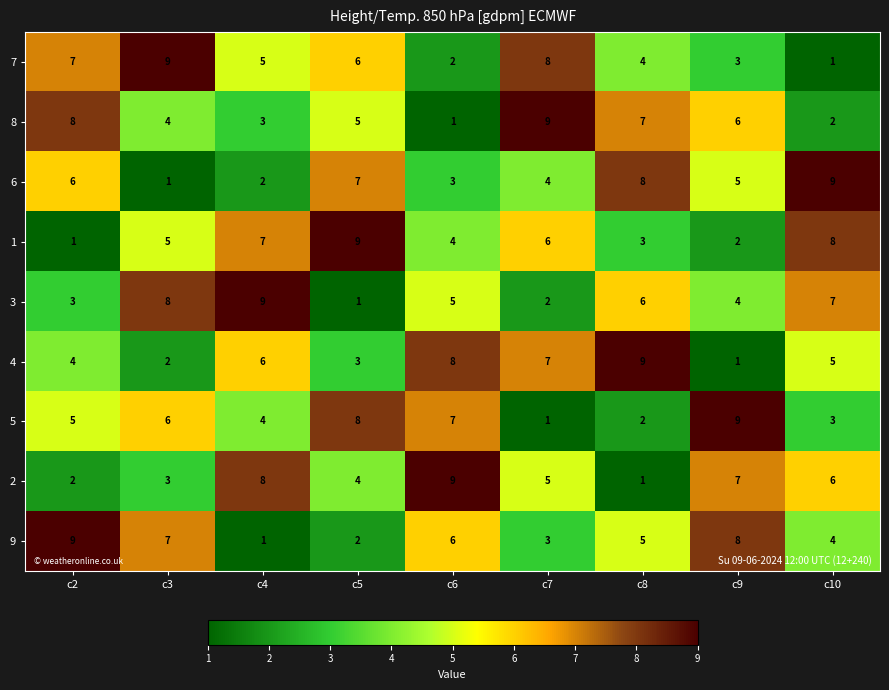

What is the difference between the maximum and minimum values in the 3 series?

8